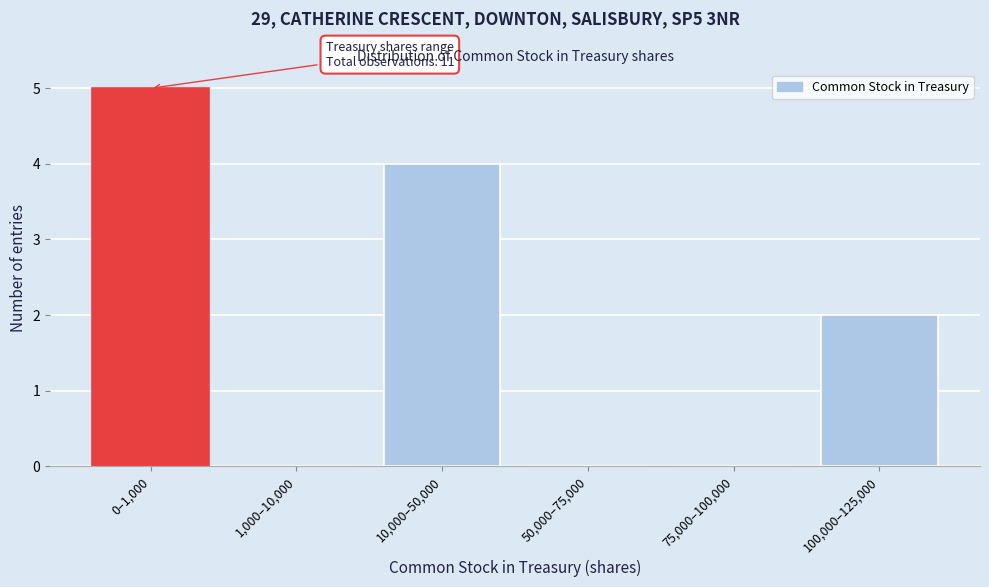

Reading right to left, list all the values displayed in this chart.

100,000–125,000=2	75,000–100,000=0	50,000–75,000=0	10,000–50,000=4	1,000–10,000=0	0–1,000=5